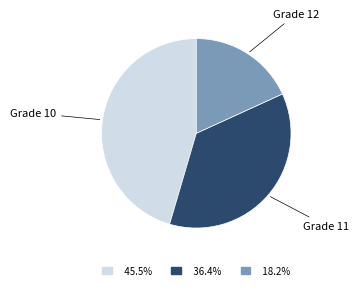

Does 18.2% represent more than half of the total?

No